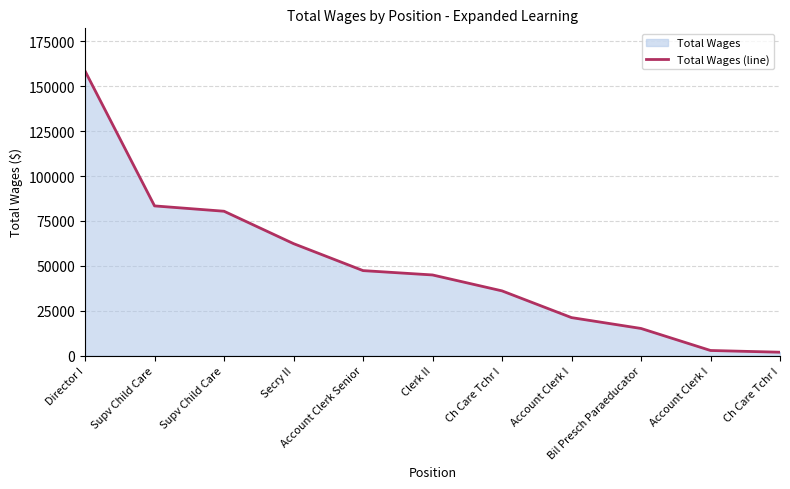

Reading left to right, transcribe all the data shown in this chart.

158480	83372	80401	62363	47342	44916	36050	21172	15121	2859	1892